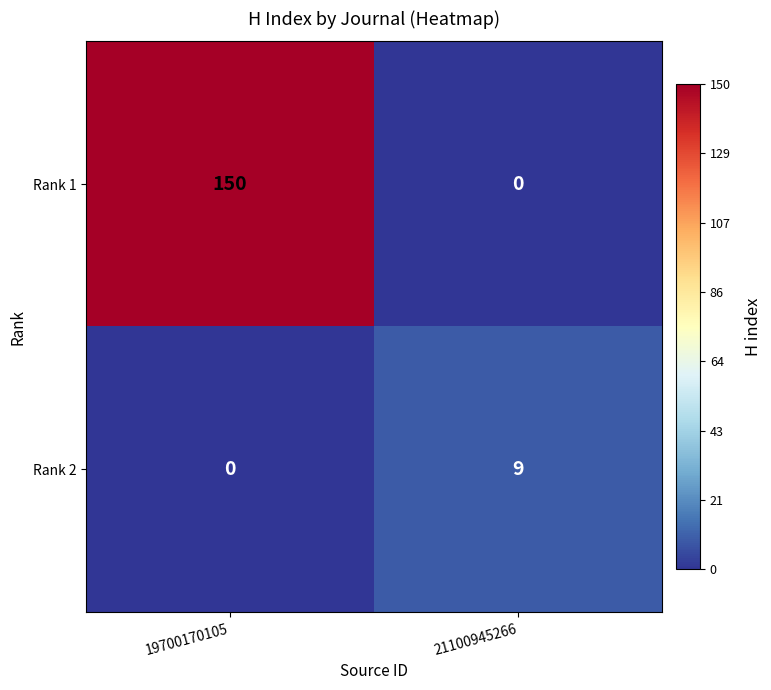

What is the average value of the Rank 1 series?

75